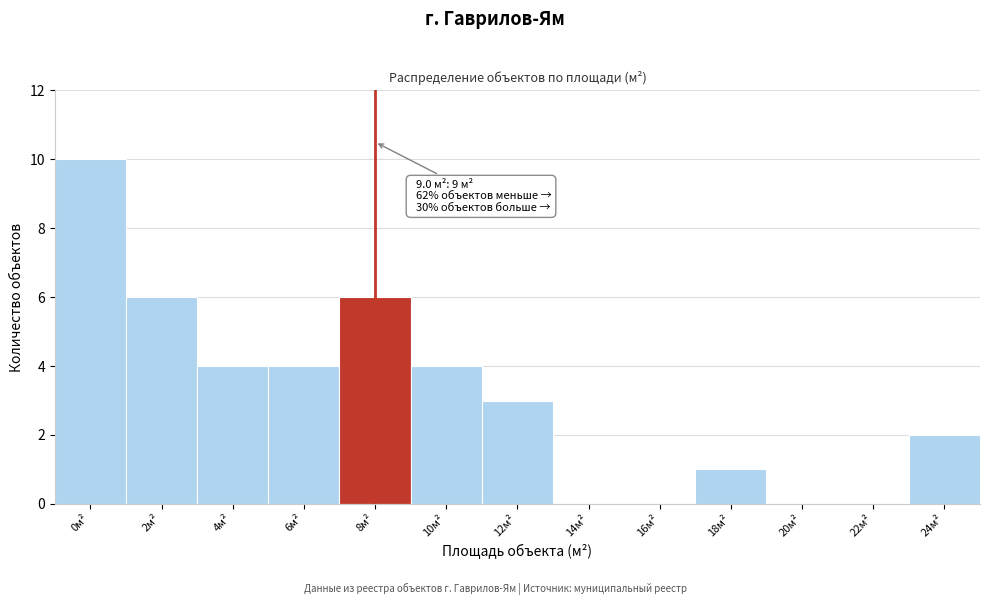

Reading right to left, list all the values displayed in this chart.

24м²=2	22м²=0	20м²=0	18м²=1	16м²=0	14м²=0	12м²=3	10м²=4	8м²=6	6м²=4	4м²=4	2м²=6	0м²=10